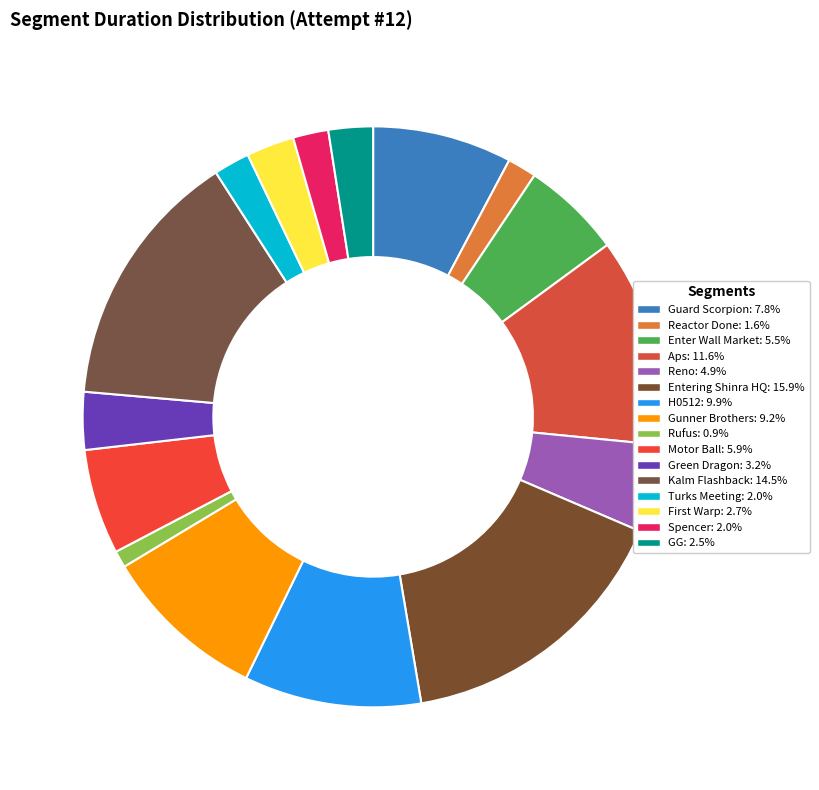

Does Rufus represent more than half of the total?

No